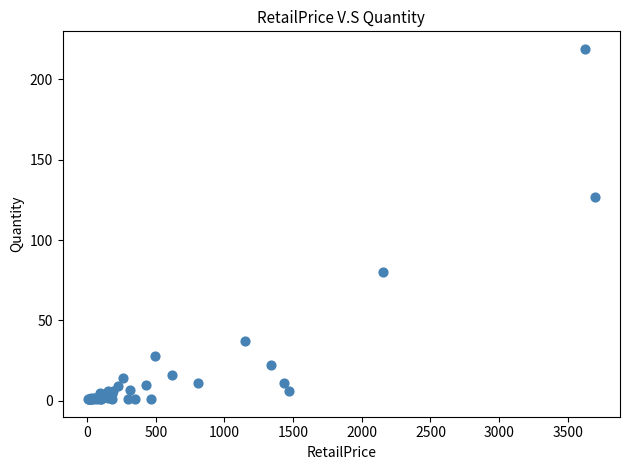

What Y value in the scatter plot is closest to 110?

127